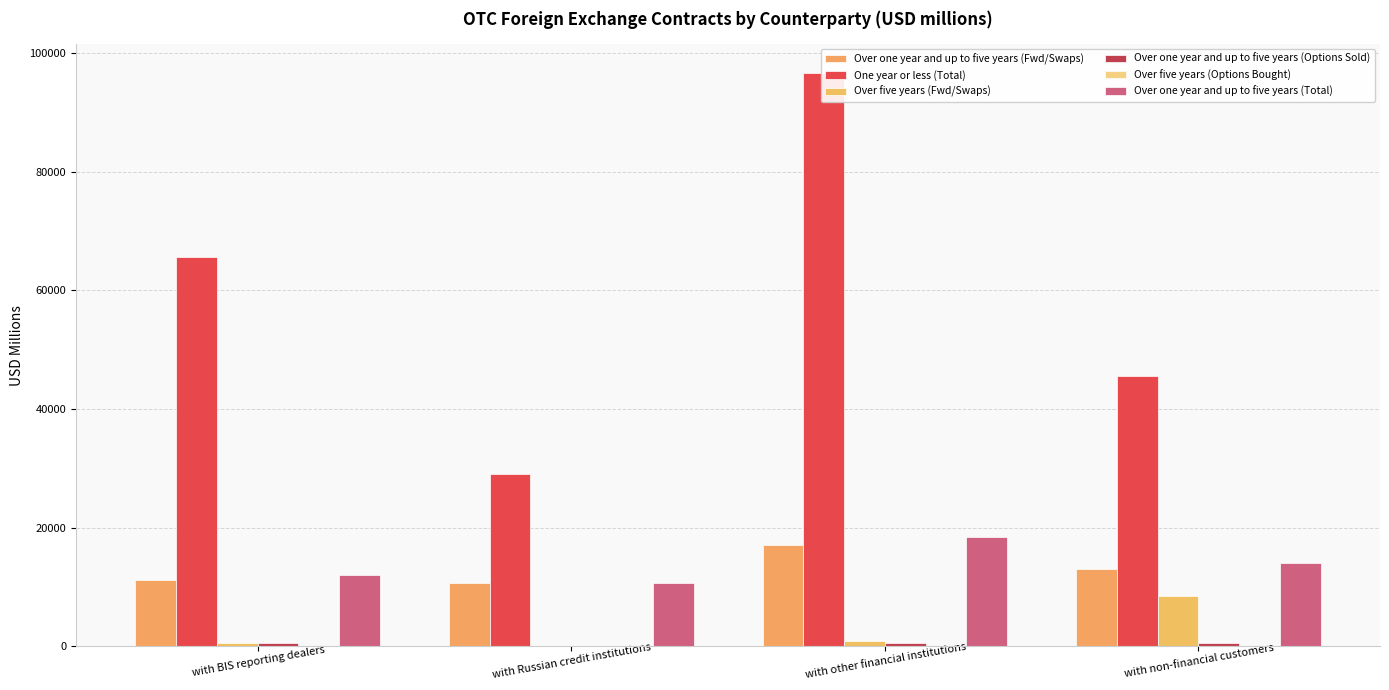

What is the minimum value for Over one year and up to five years (Total)?

10665.2